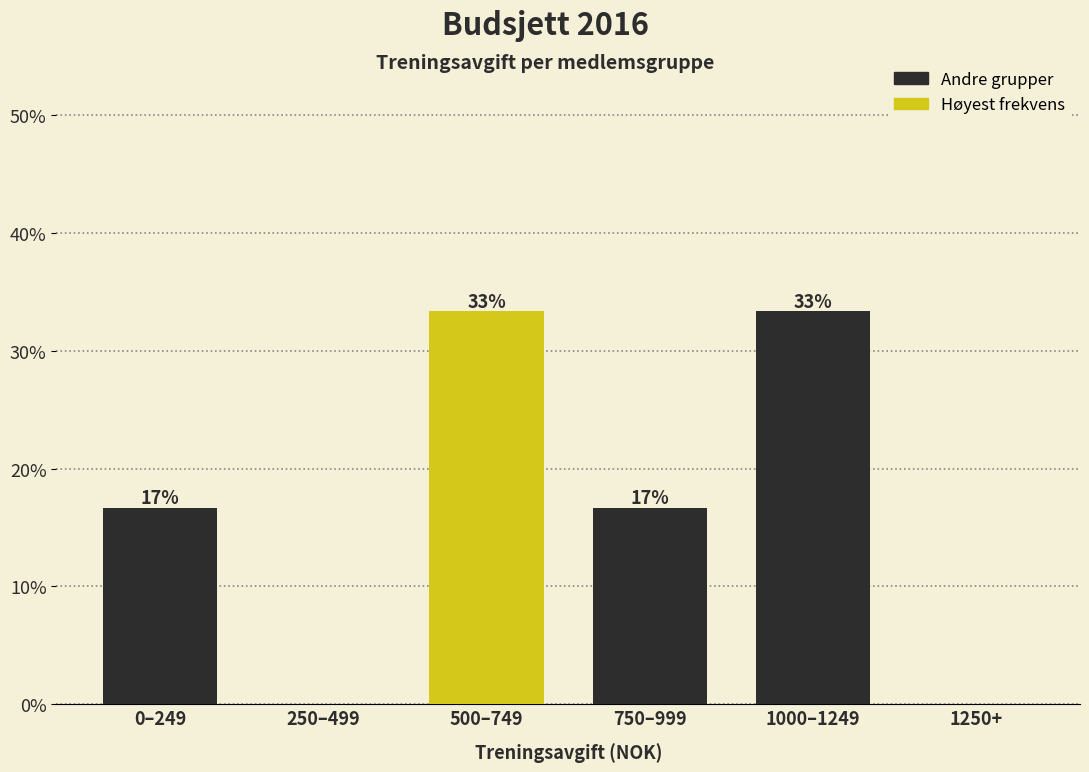

Are the bars horizontal?

No